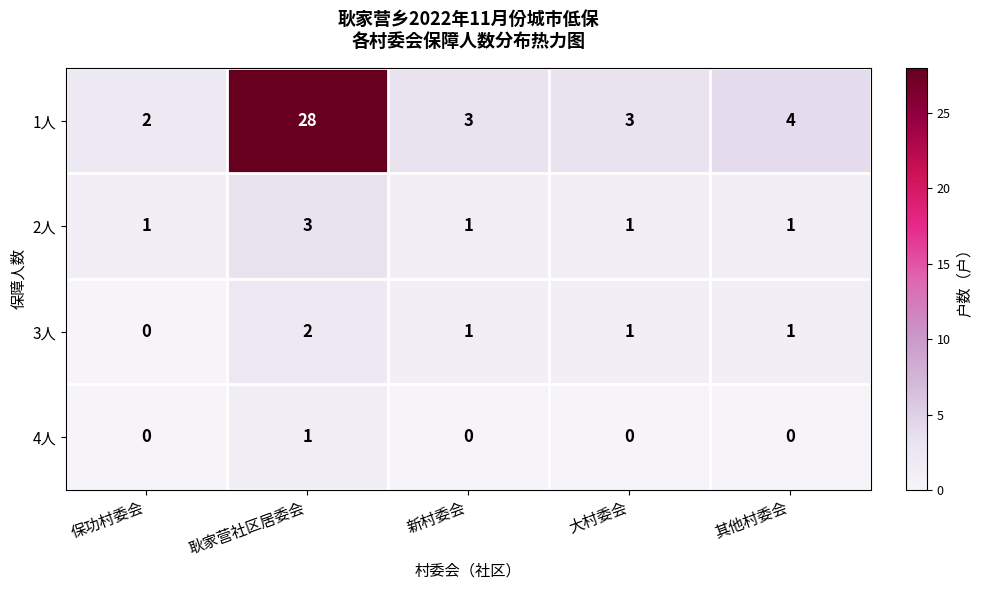

What is the difference between the highest and lowest values at 其他村委会?

4